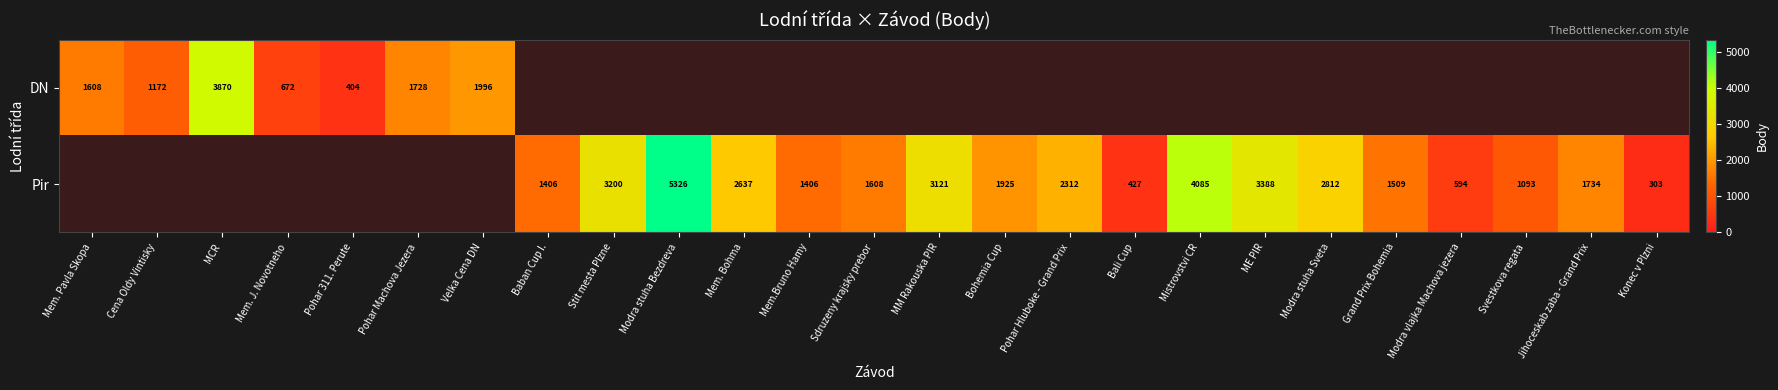

Is it true that Pir equals 3584 at Mem. Bohma?

False